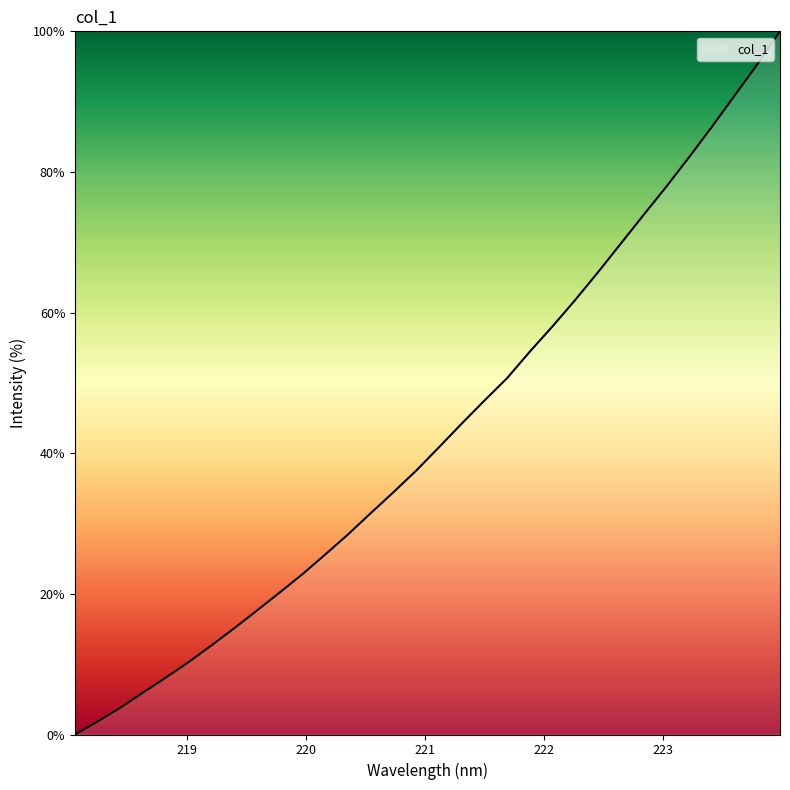

What is the maximum value shown in the chart?

100.0